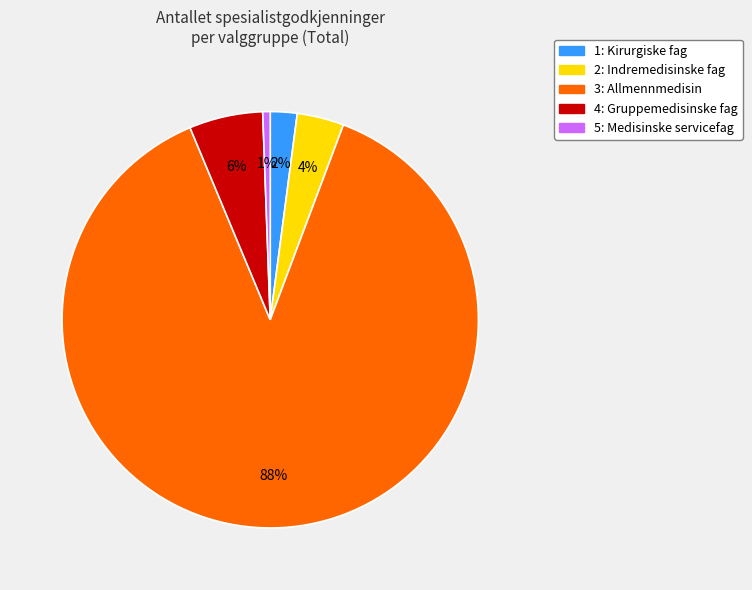

To the nearest percent, what portion does 4: Gruppemedisinske fag represent?

6%